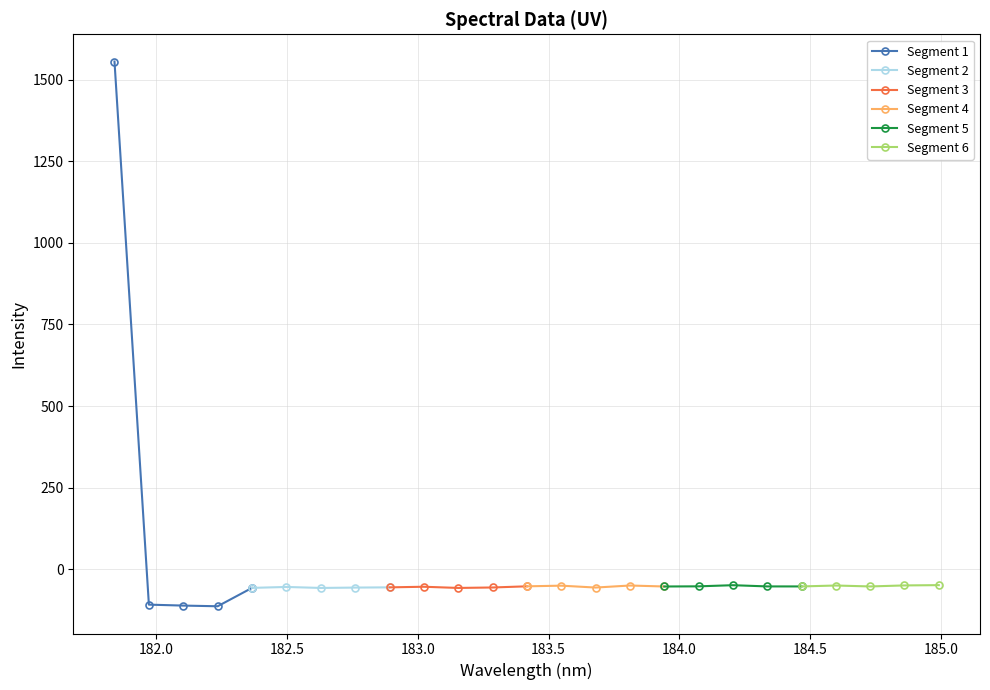

What is the value of the Segment 1 point at the 3rd from the left?

-111.3